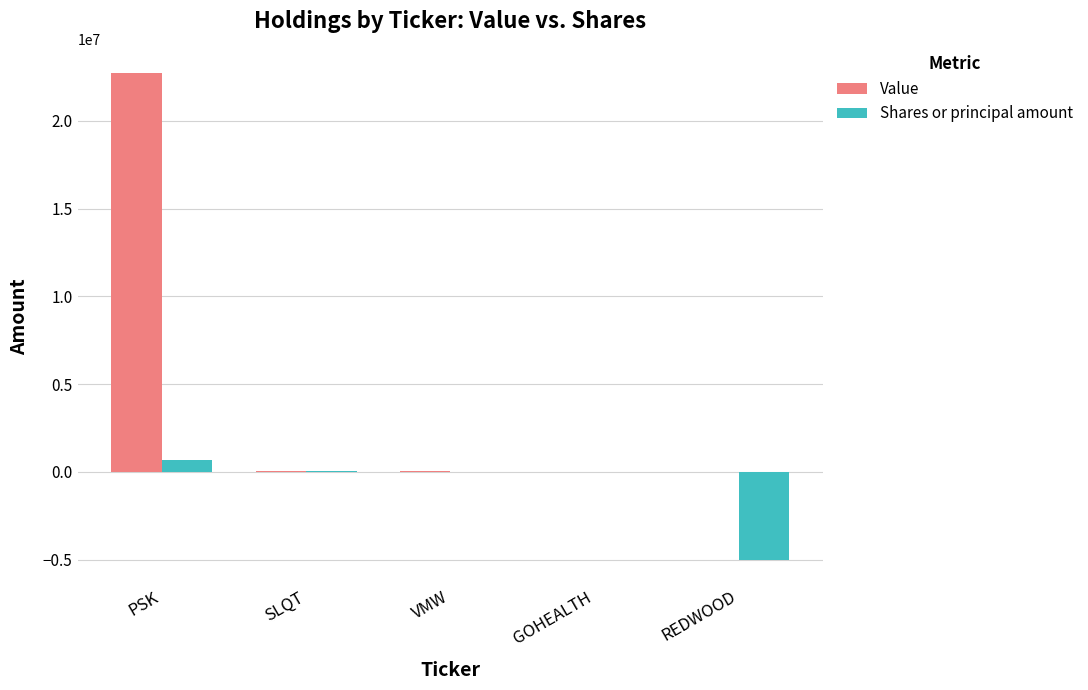

What is the highest value of the Value series?

22722000